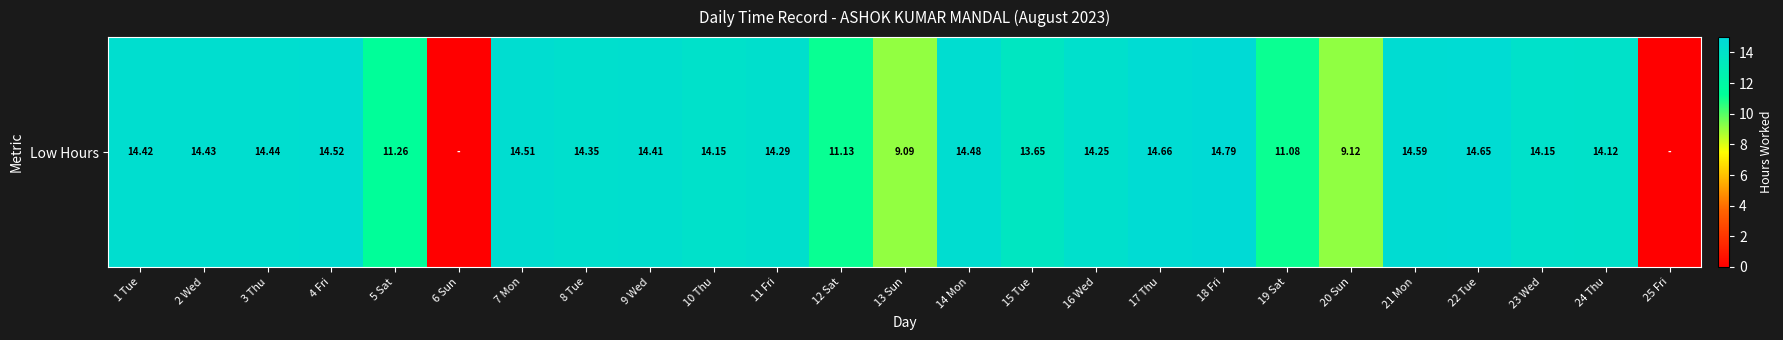

Count the number of values greater than 14.

17